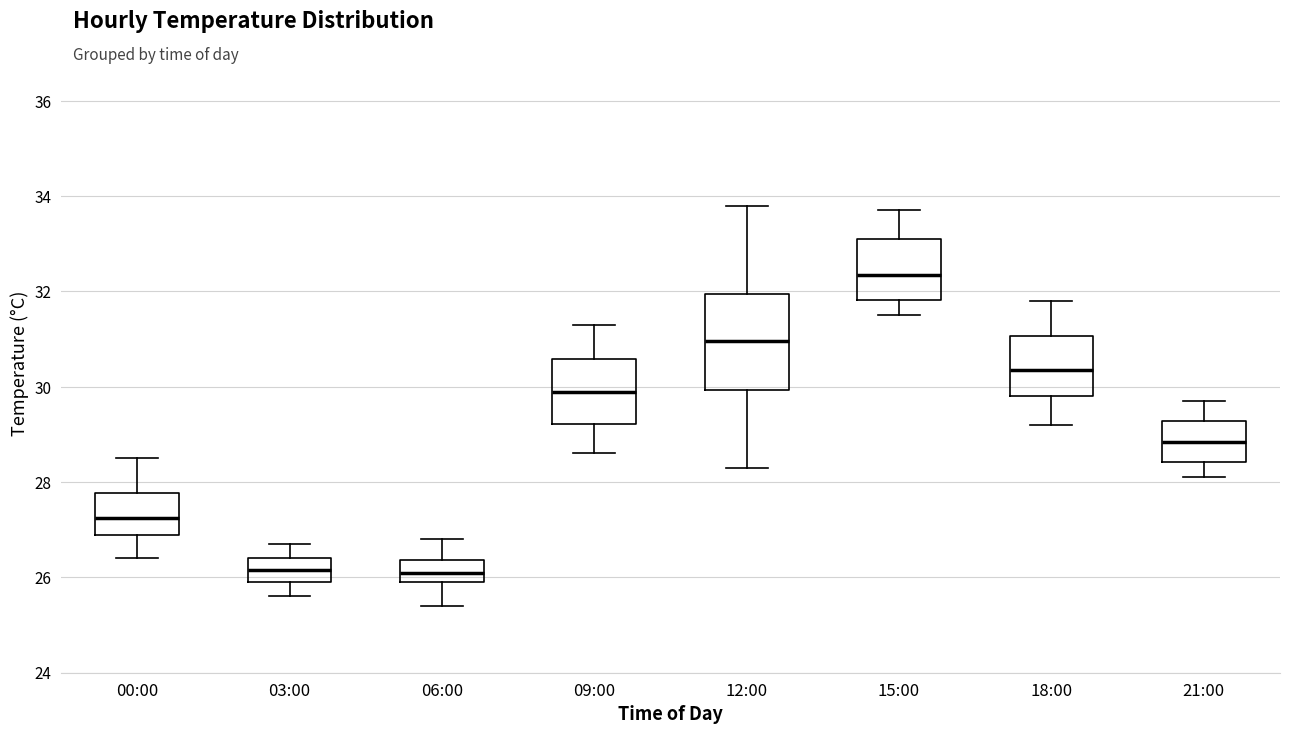

Comparing the boxes themselves (not the whiskers), which one is the tallest?

12:00